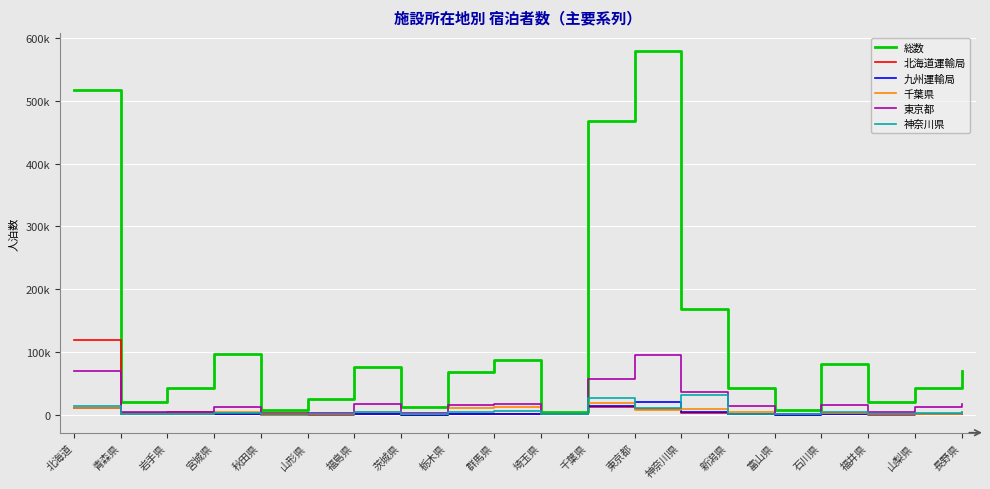

What is the total value across all series at 埼玉県?

4956